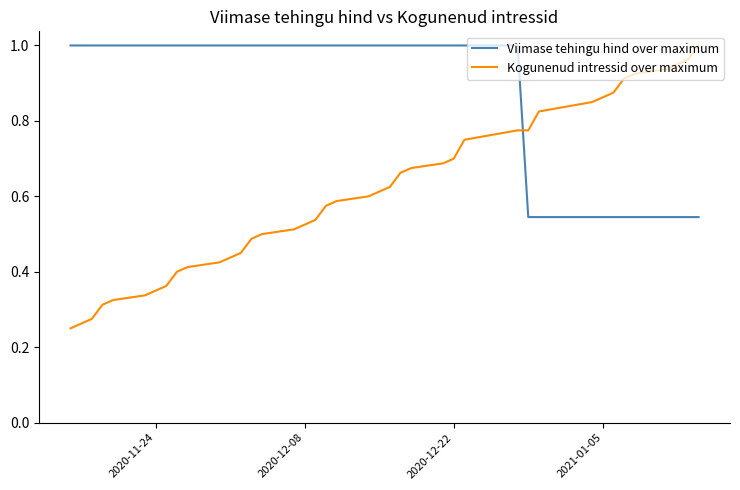

Which series has the largest total across all categories?

Viimase tehingu hind over maximum